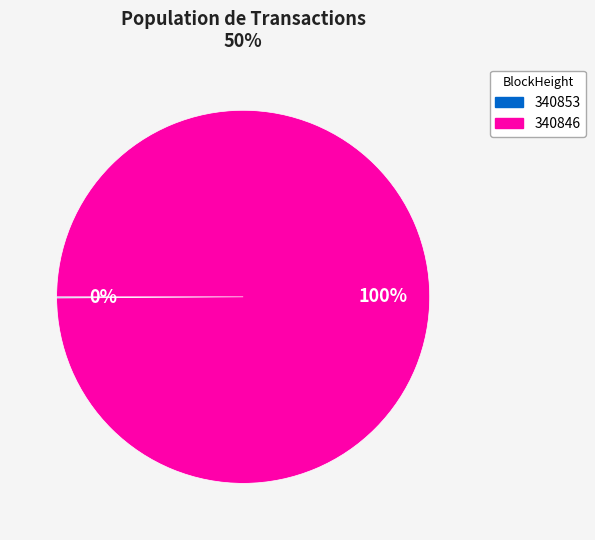

To the nearest percent, what is the average slice percentage?

50%